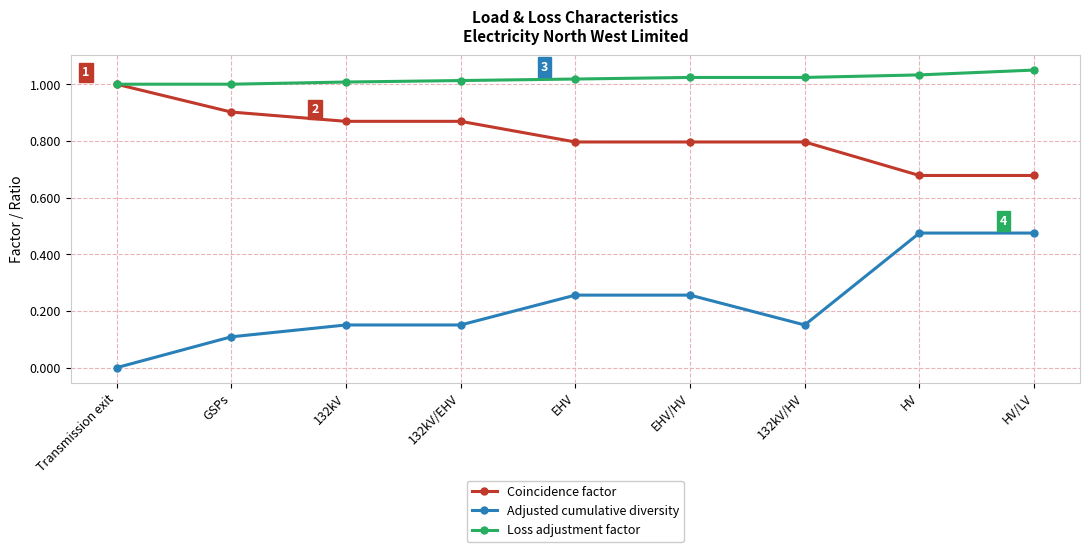

What is the label of the 3rd point from the left?

132kV